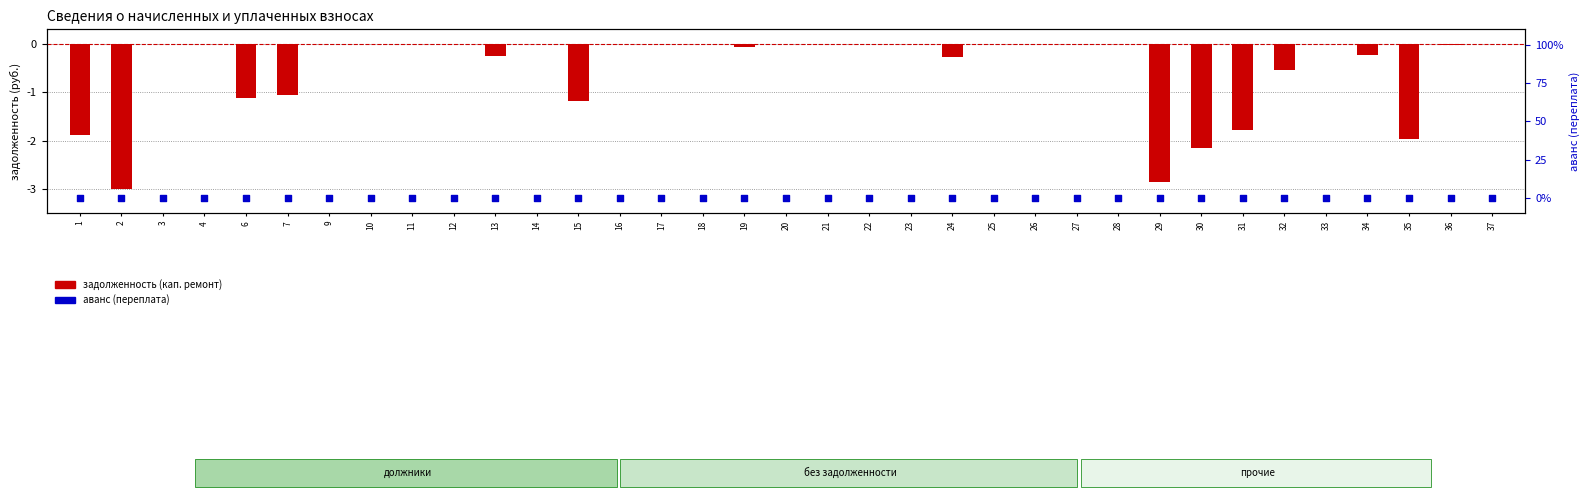

Which series has the widest spread of Y values?

задолженность (кап. ремонт)